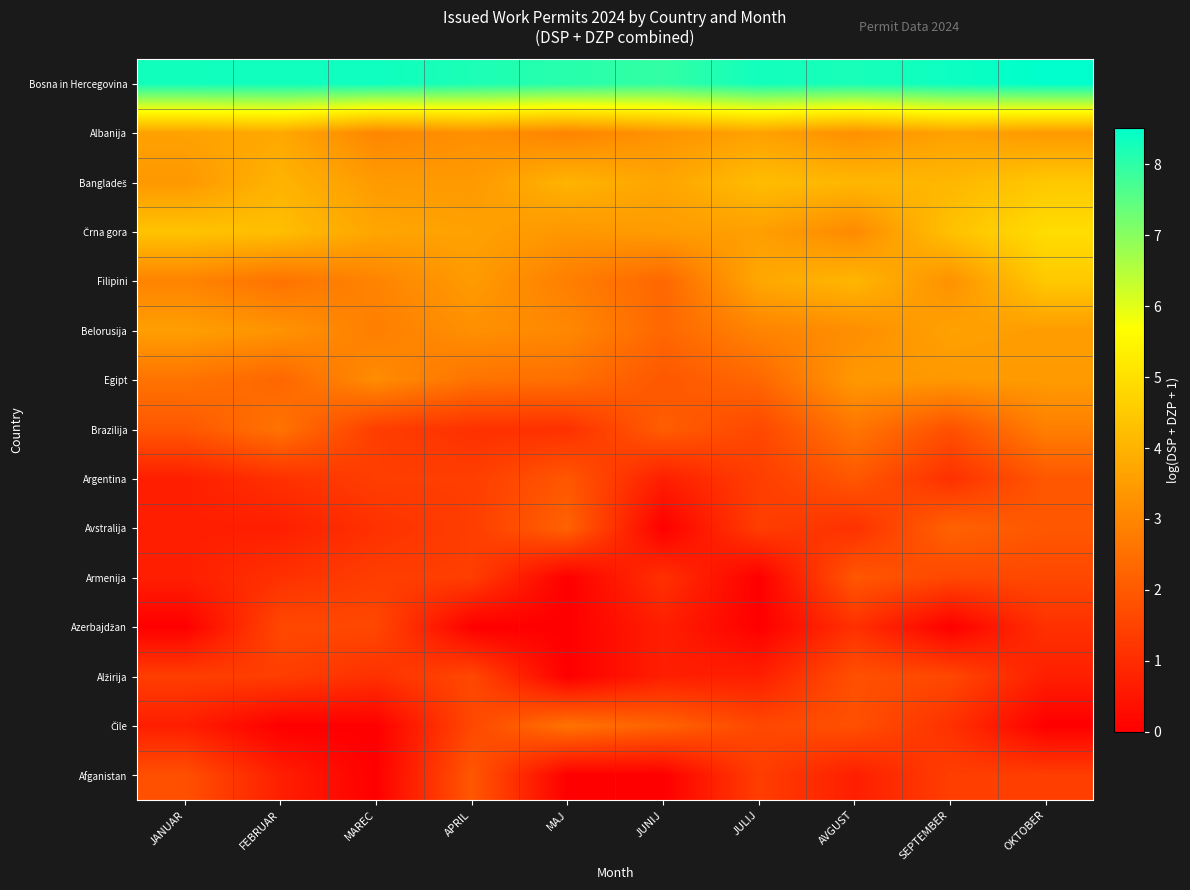

What is the spread (max minus min) of values at SEPTEMBER?

8.4